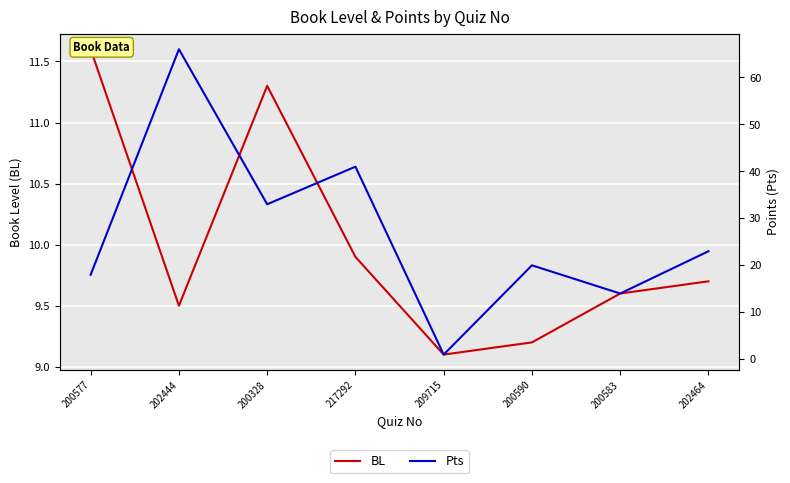

After their last crossing, which series has the higher values: BL or Pts?

Pts